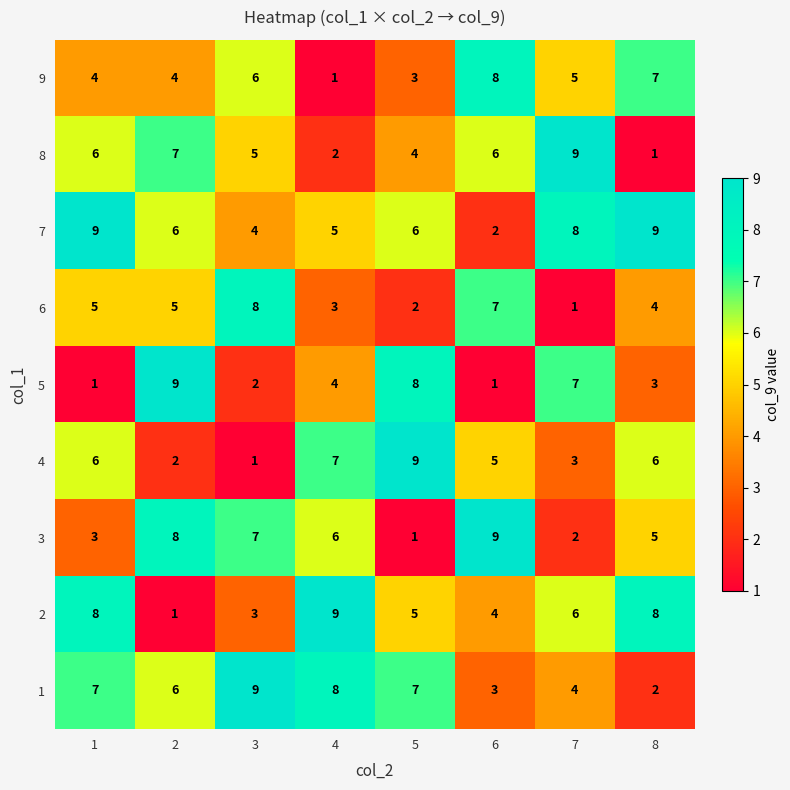

How many 5 values are between 2 and 8?

5